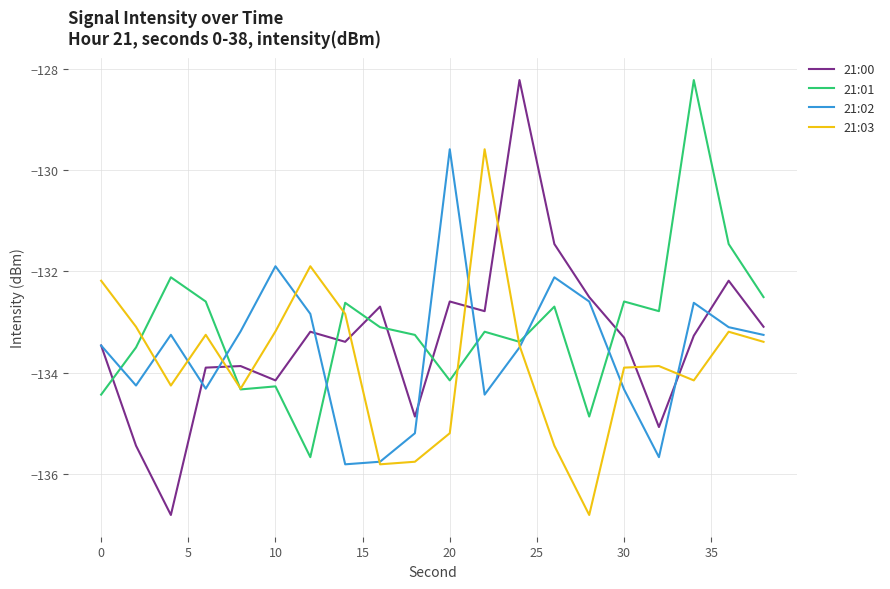

What is the lowest value of the 21:00 series?

-136.8